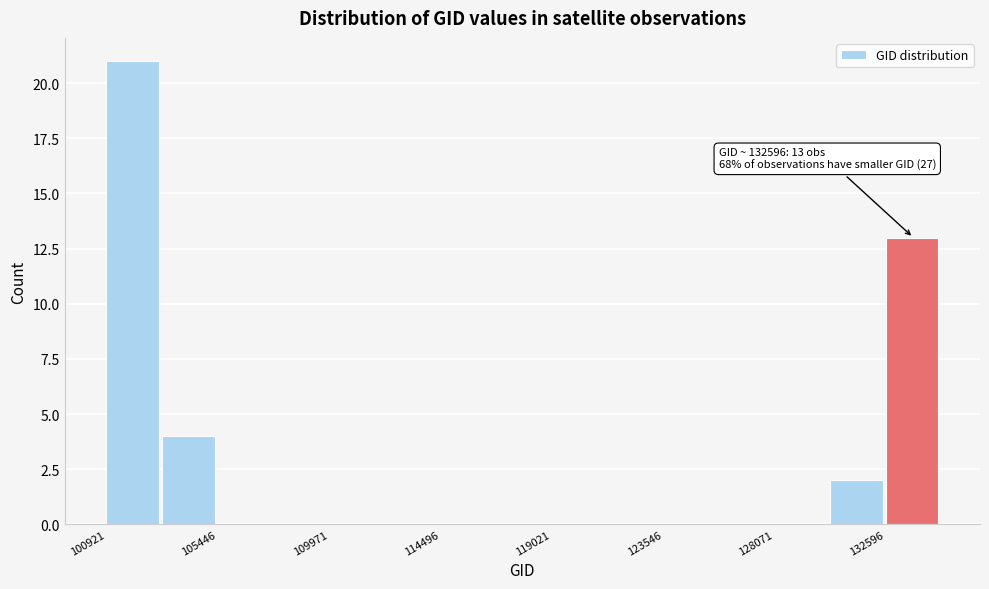

Over which range of the x-axis is the bar tallest?

101000 to 103000